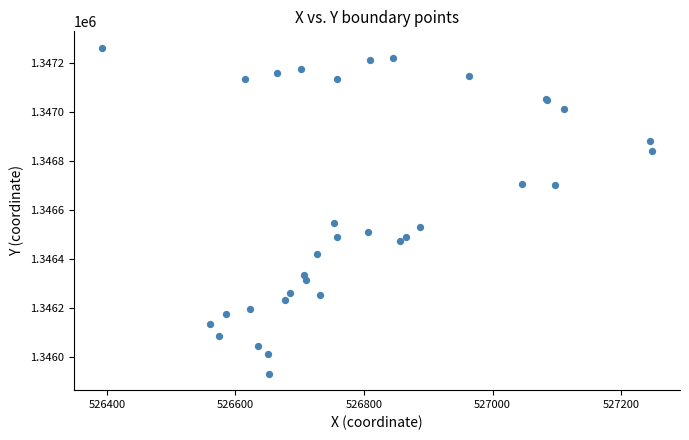

What Y value in the scatter plot is closest to 1346597?

1346545.9